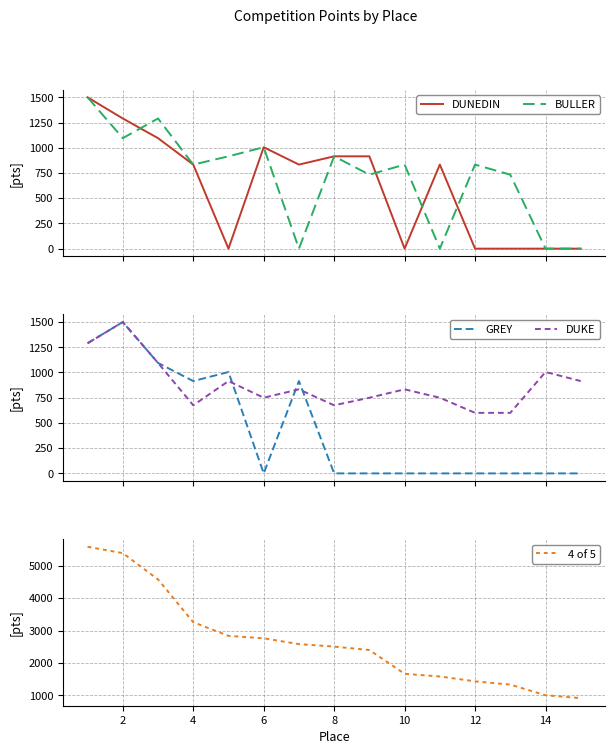

How many data points in DUKE are above 833?

6